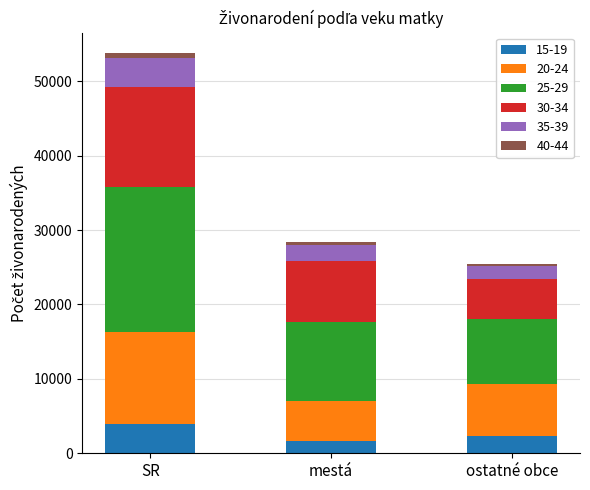

At which label does 15-19 reach its peak?

SR